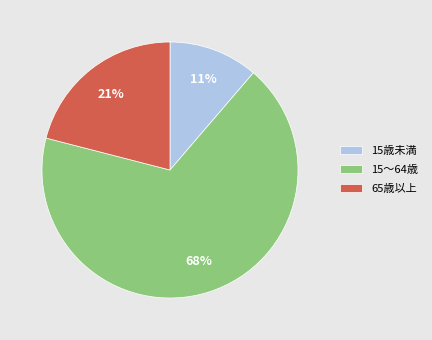

To the nearest percent, what is the difference between the 65歳以上 and 15～64歳 slice percentages?

47%